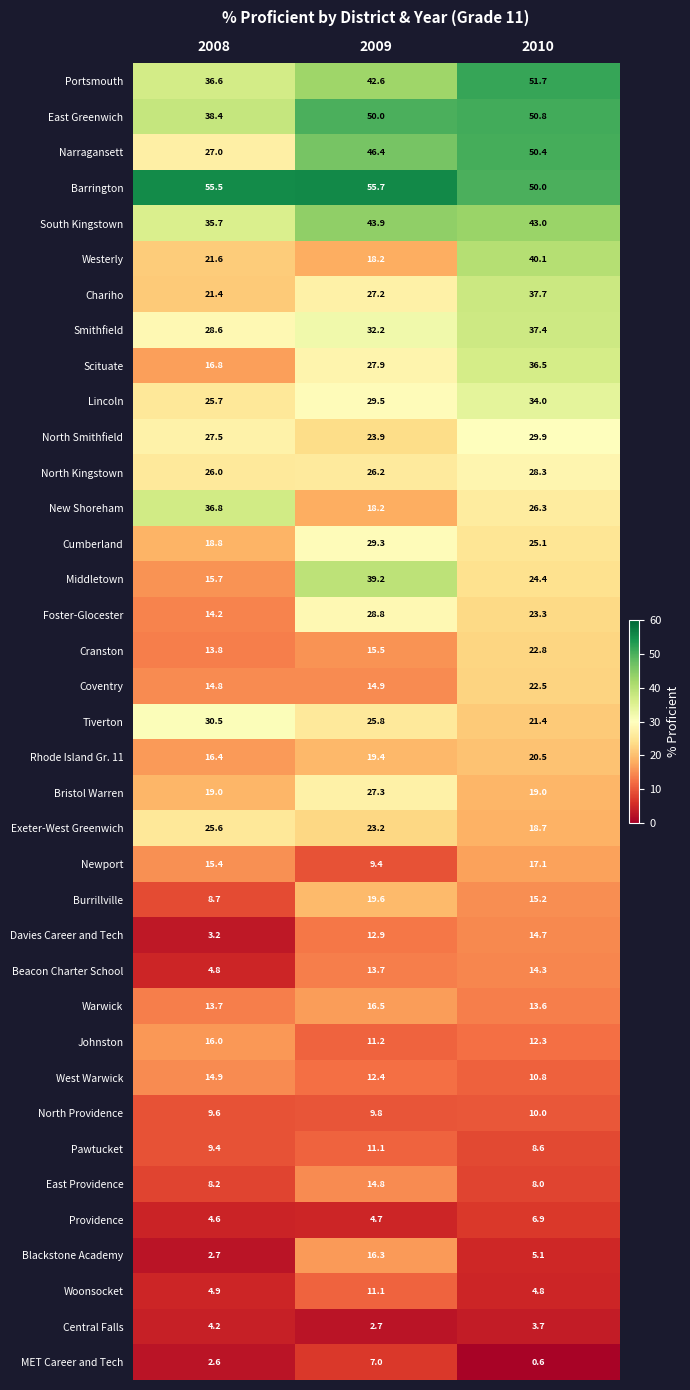

What is the difference between the highest and lowest values at 2010?

51.1